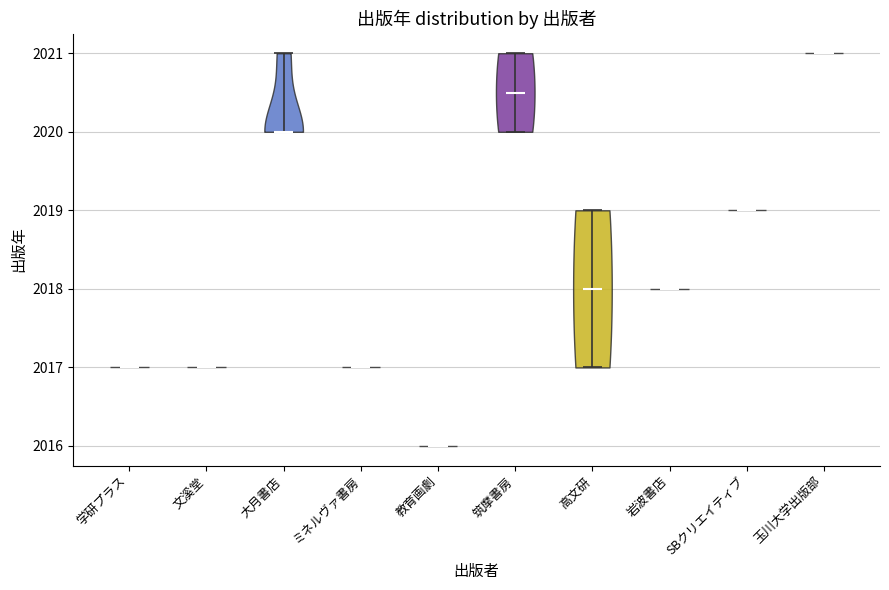

Which violin has the highest median line?

玉川大学出版部